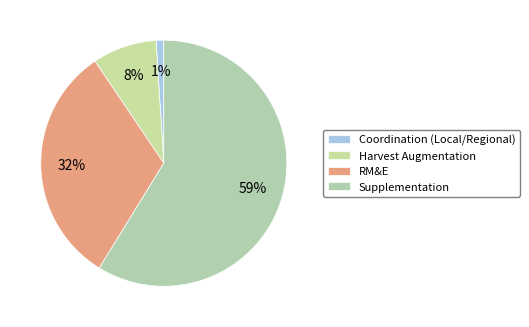

What is the ratio of the value at RM&E to the value at Coordination (Local/Regional)?

31.5